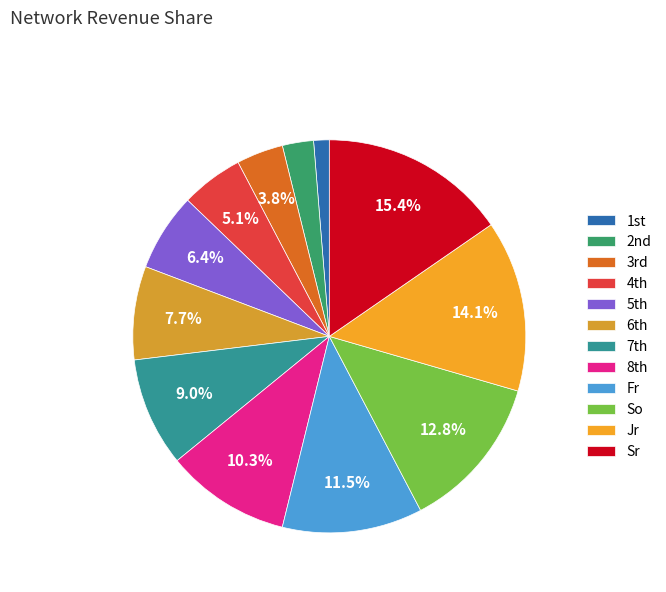

To the nearest percent, what is the average slice percentage?

8%